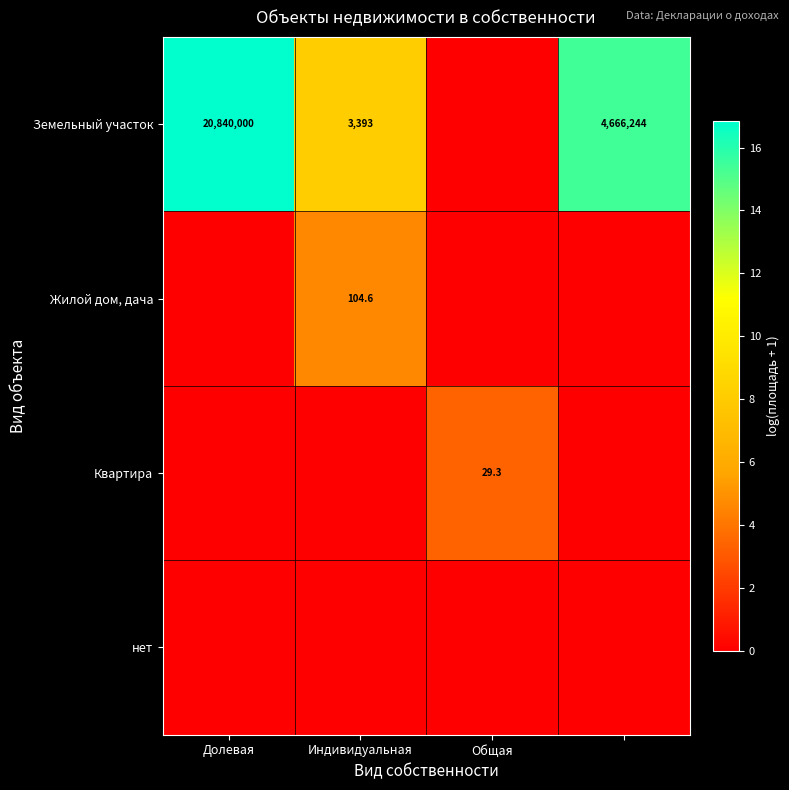

Is it true that Жилой дом, дача equals 104.6 at Индивидуальная?

True